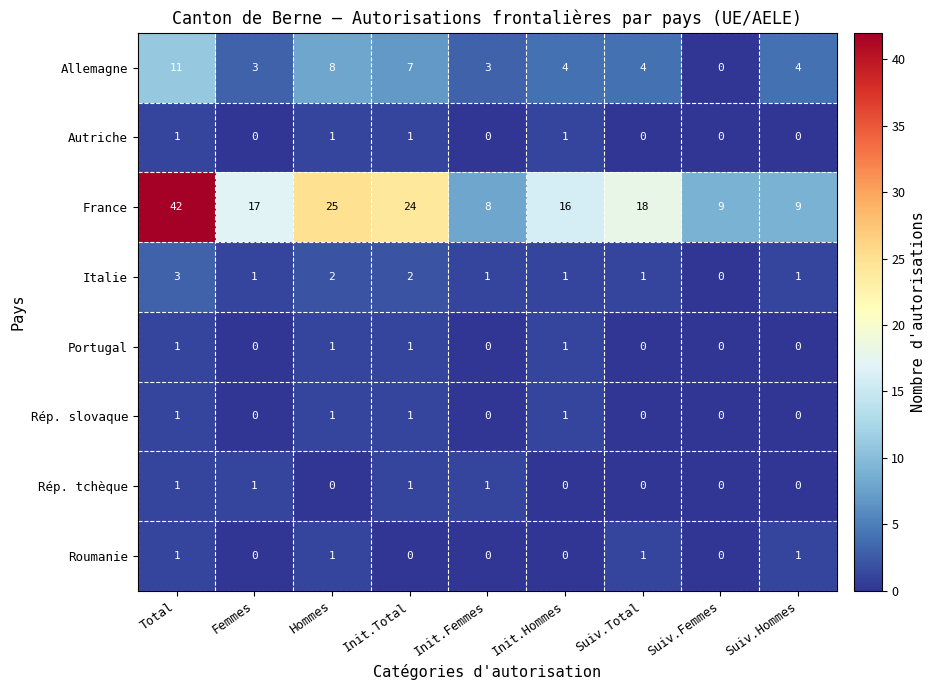

Which series has the largest total across all categories?

France